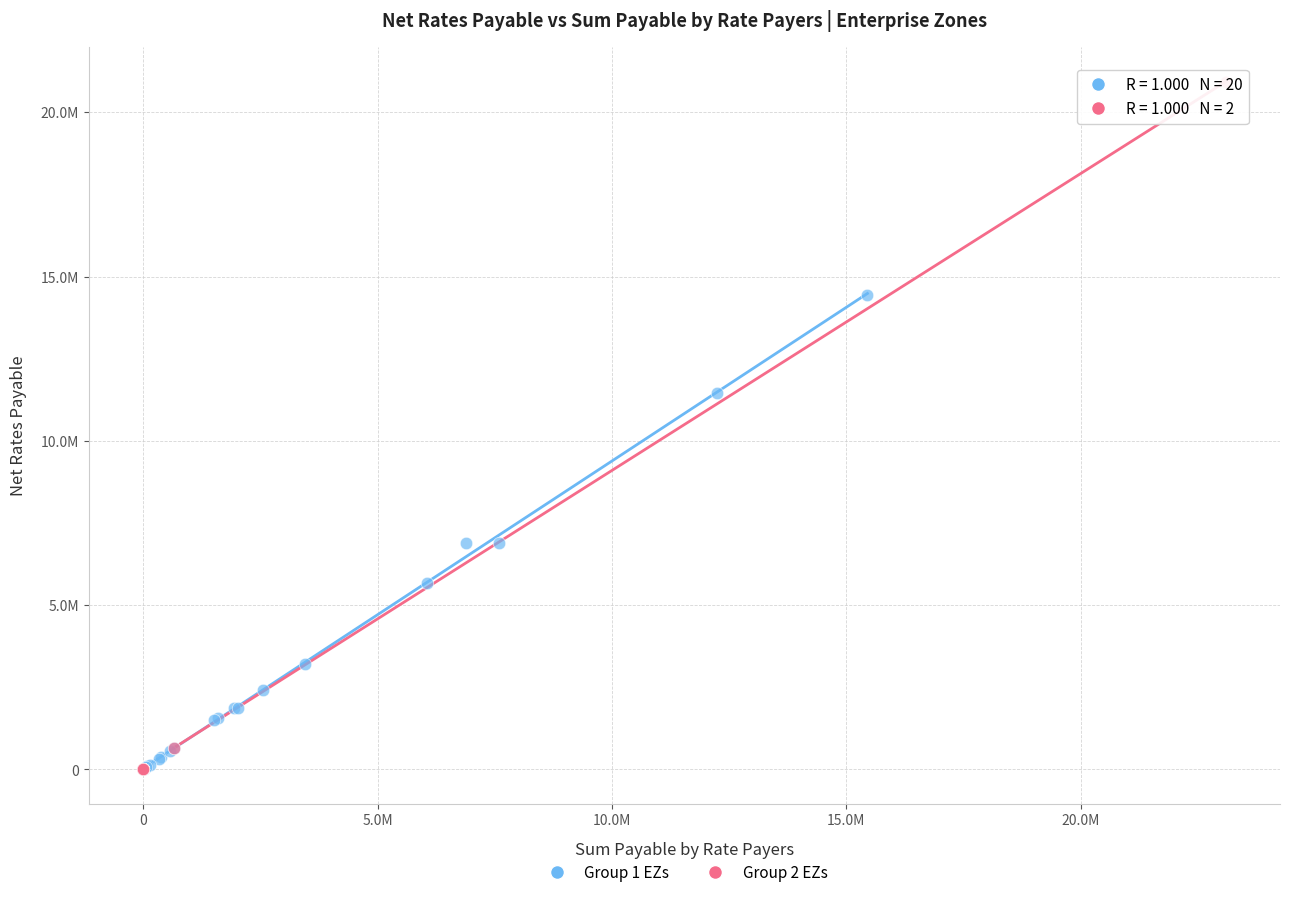

Which series reaches the maximum Y coordinate?

Group 2 EZs